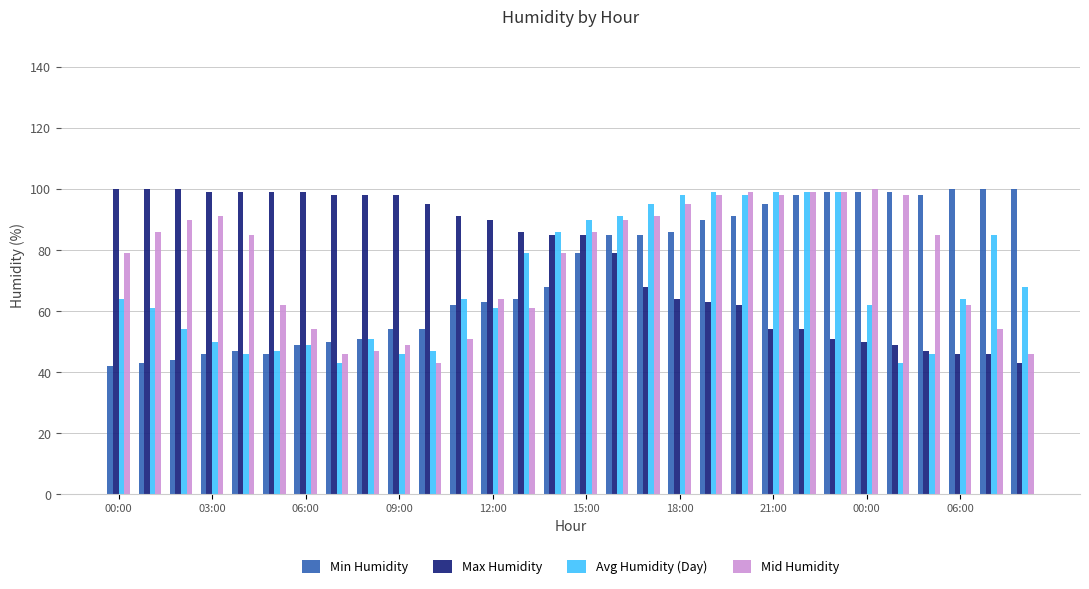

What are all the series names shown in the legend?

Min Humidity, Max Humidity, Avg Humidity (Day), Mid Humidity